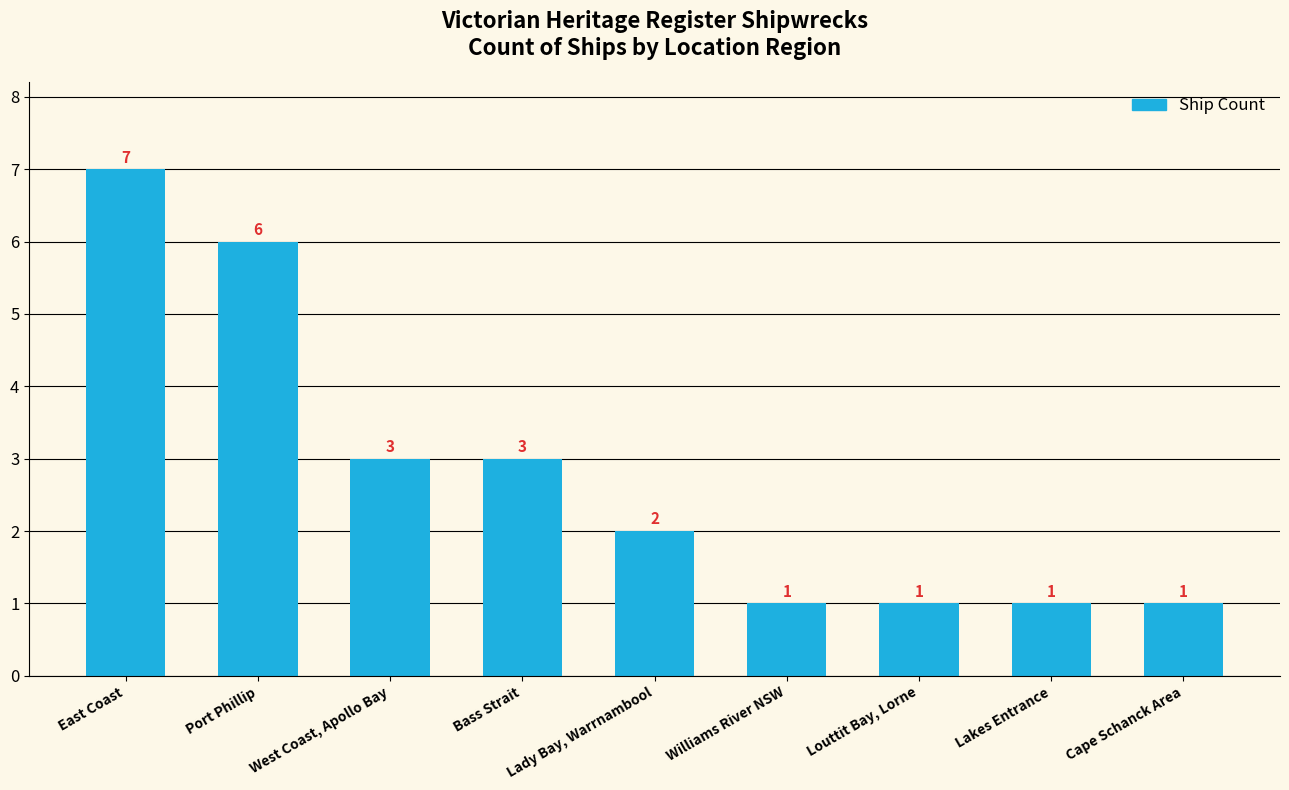

At which label does the data first exceed 2?

East Coast